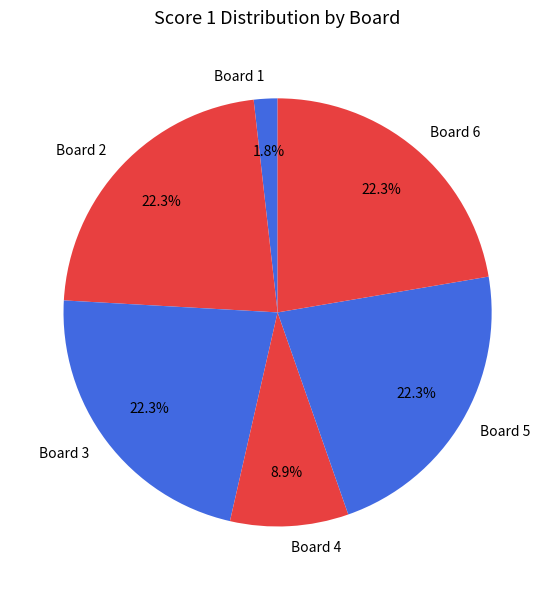

Is there a majority slice in this chart?

No